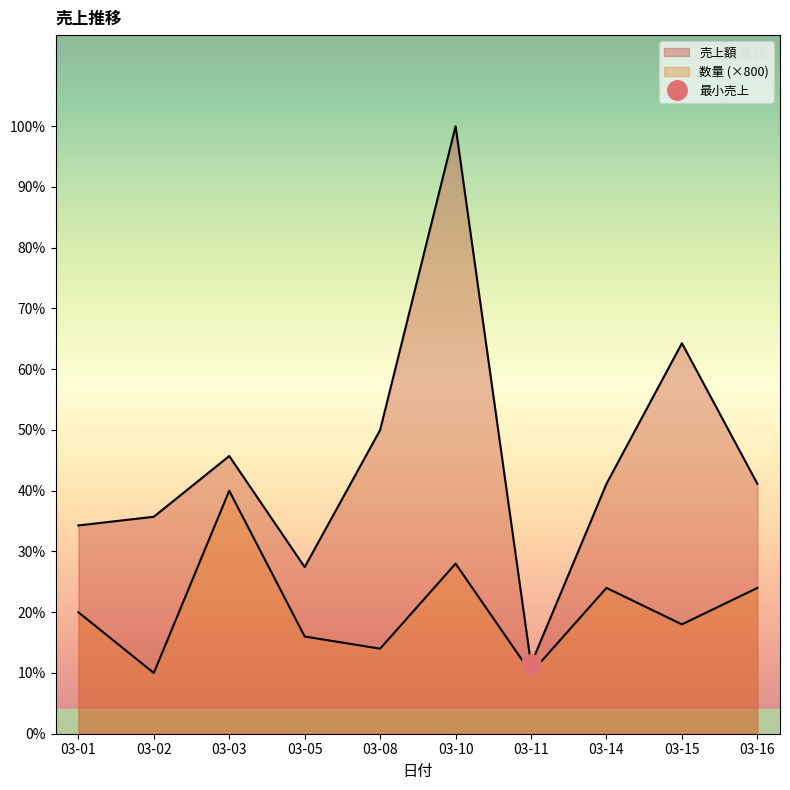

Rank the series by their maximum value, from highest to lowest.

売上額, 数量